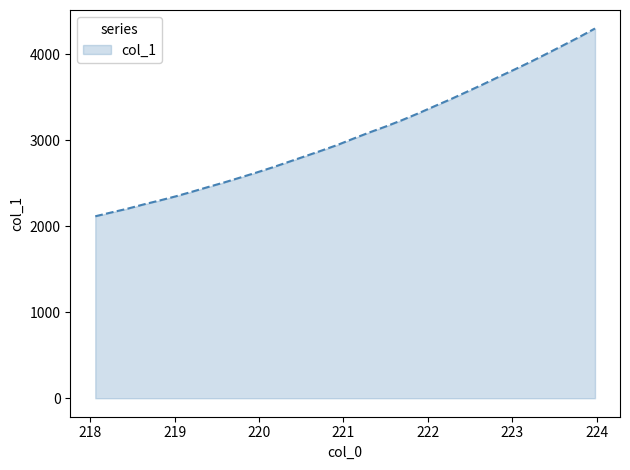

What is the maximum value shown in the chart?

4302.6